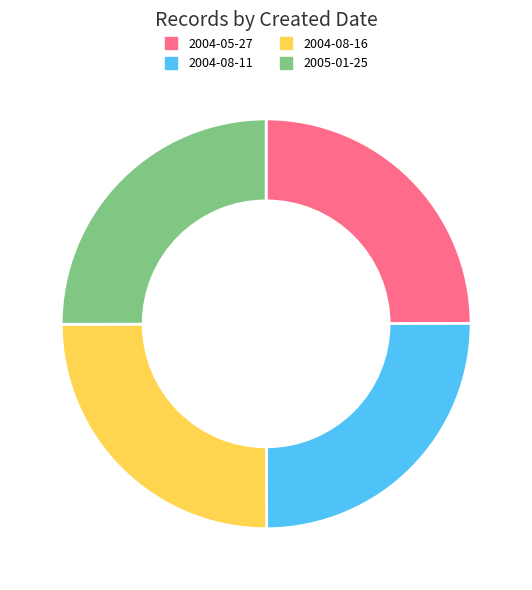

How many segments does this pie chart have?

4